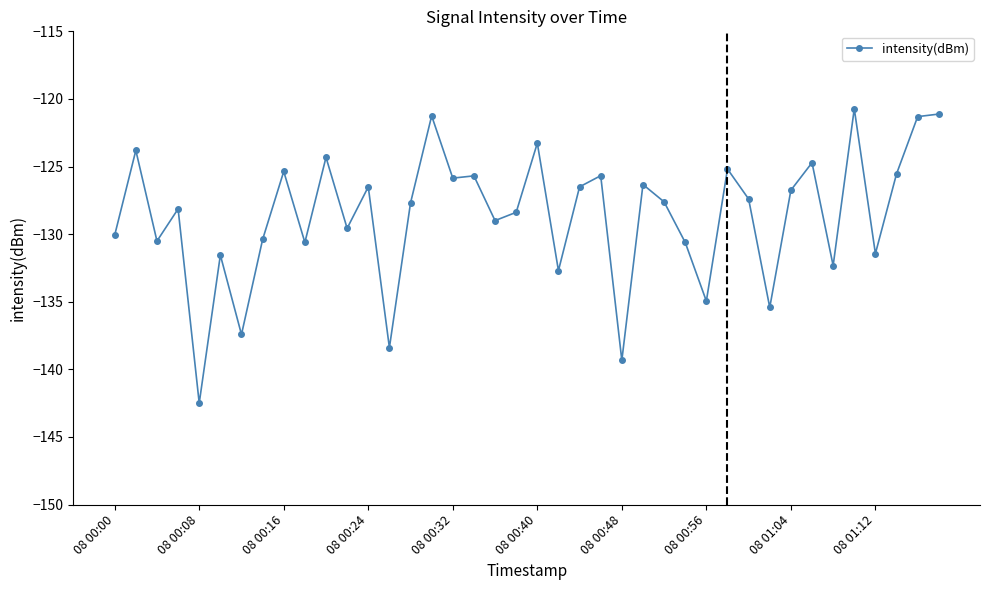

True or false: the data has more than 2 interior local peaks.

True